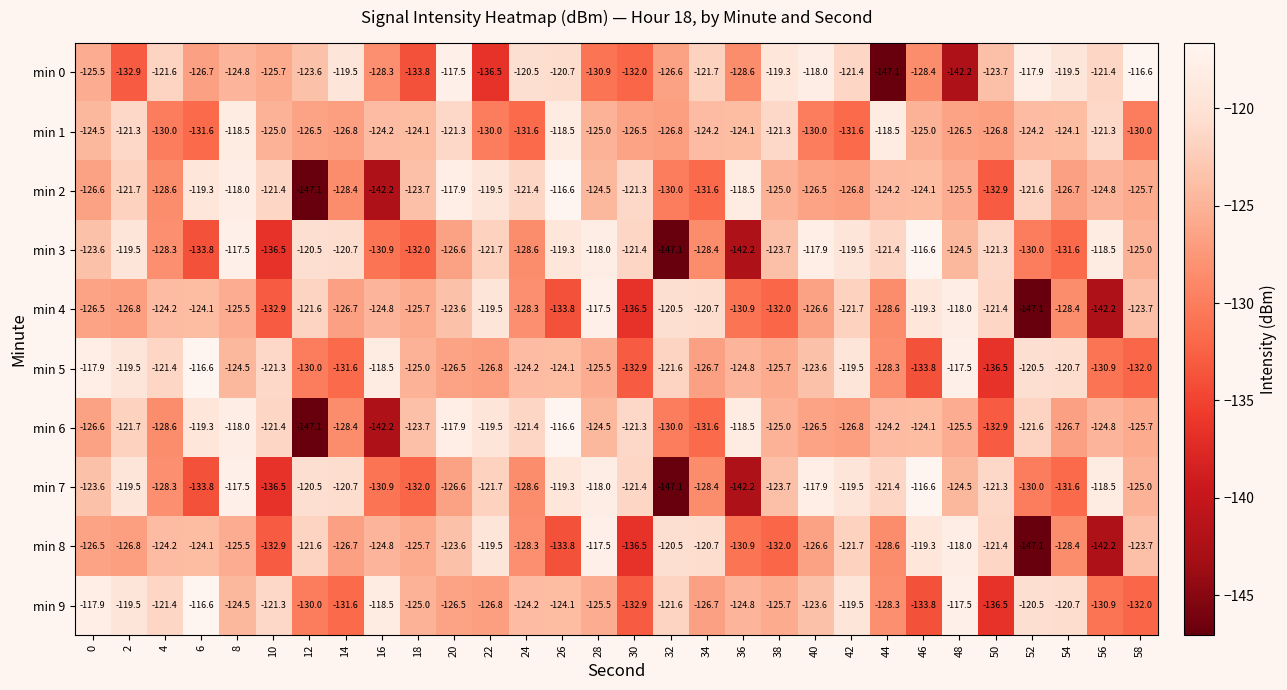

What is the average value of the min 9 series?

-124.9